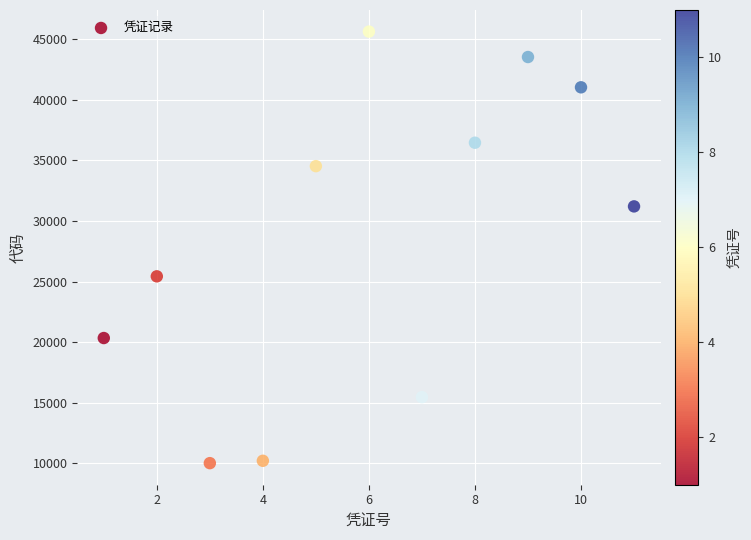

What Y value in the scatter plot is closest to 27820?

25430